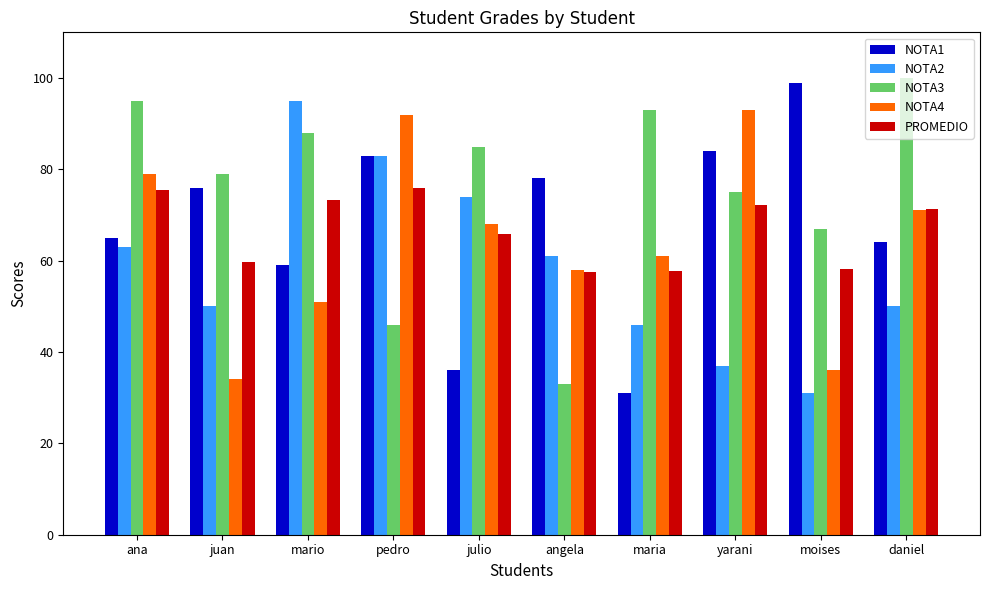

What is the spread (max minus min) of values at moises?

68.0